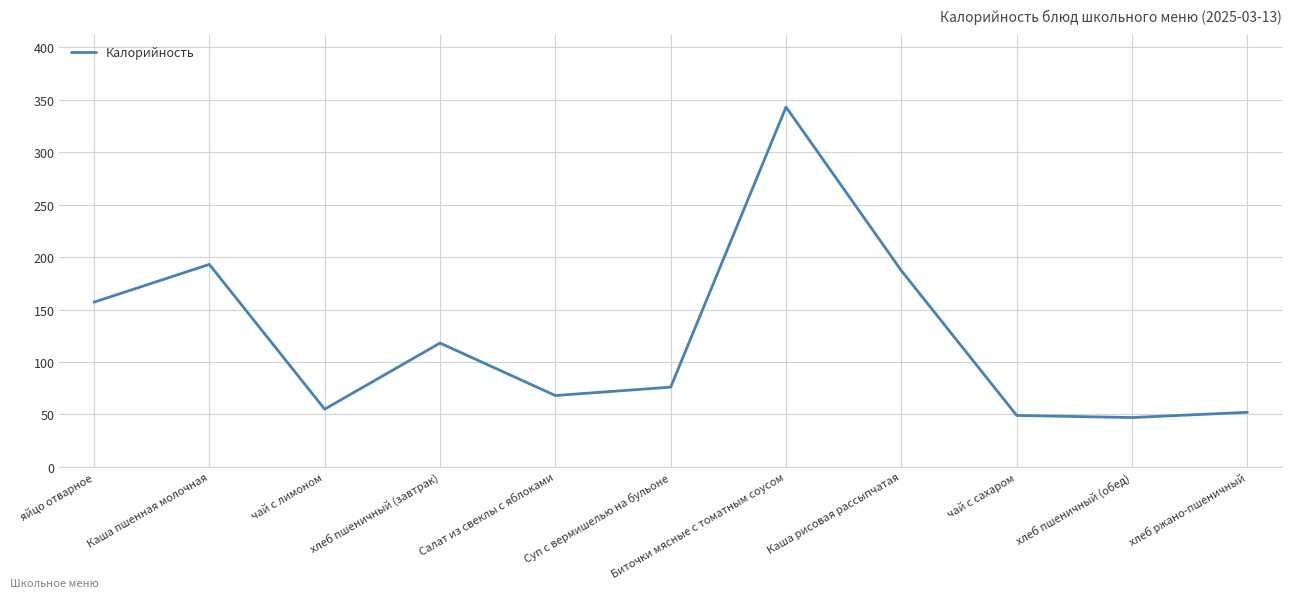

What is the ratio of the value at Биточки мясные с томатным соусом to the value at Салат из свеклы с яблоками?

5.0